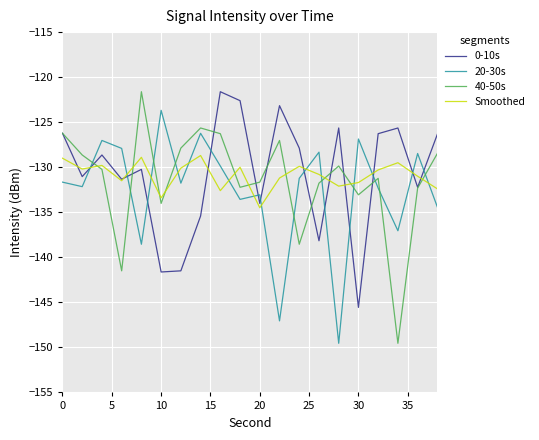

True or false: 20-30s and 0-10s intersect in this chart.

True